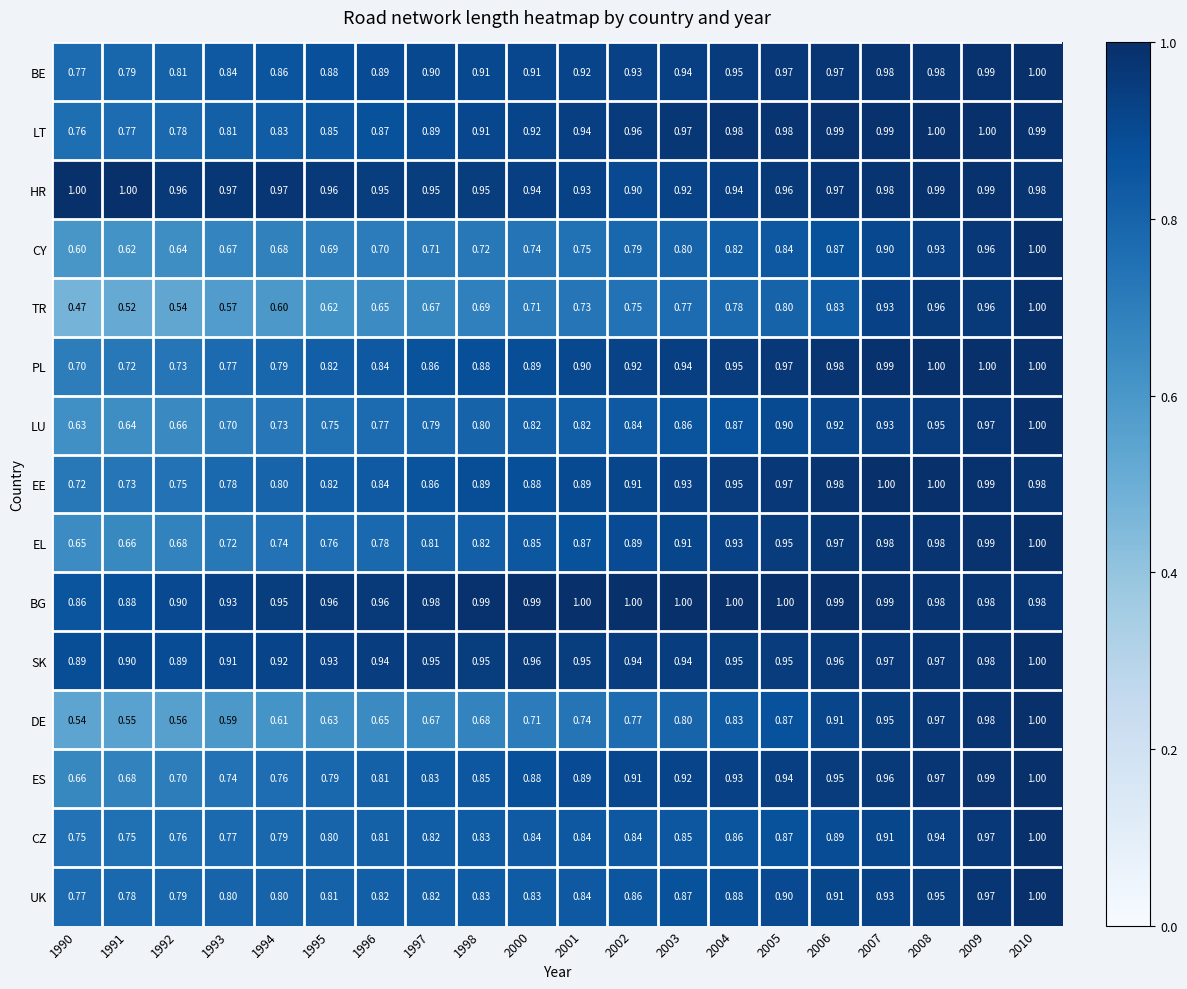

What is the difference between the highest and lowest values at 1998?

0.3